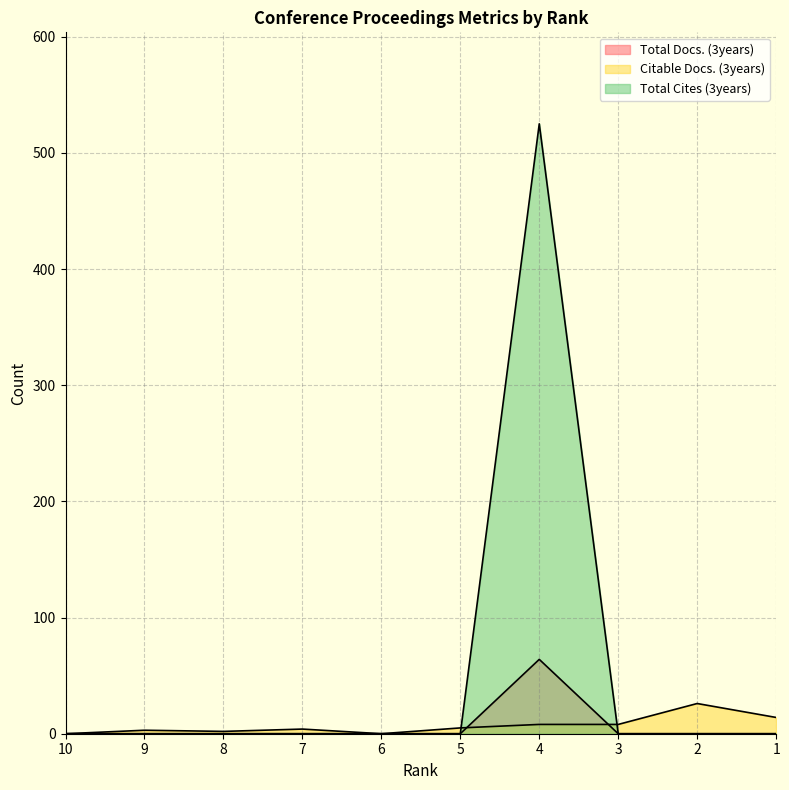

Where is Citable Docs. (3years) nearest to the value 13?

1